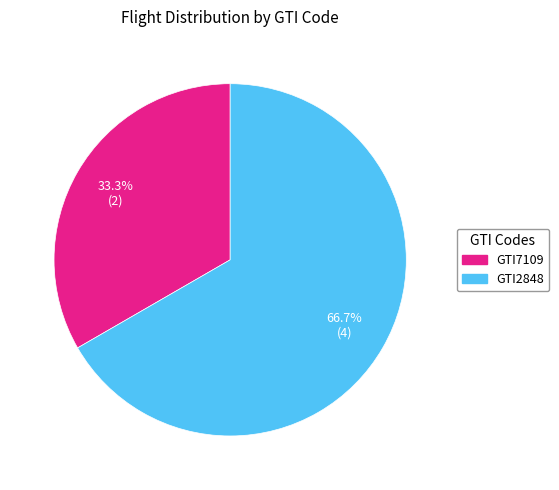

How much of the chart is everything except GTI7109?

66.7%